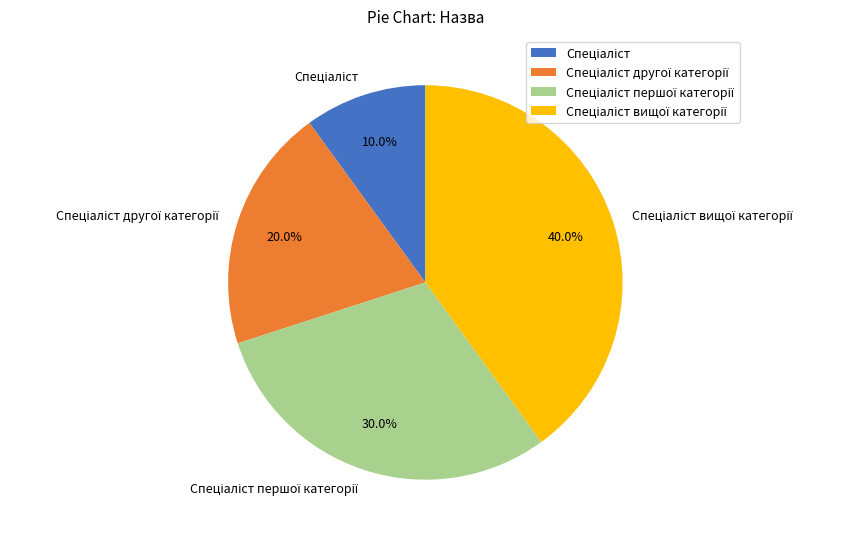

To the nearest percent, what portion does Спеціаліст represent?

10%